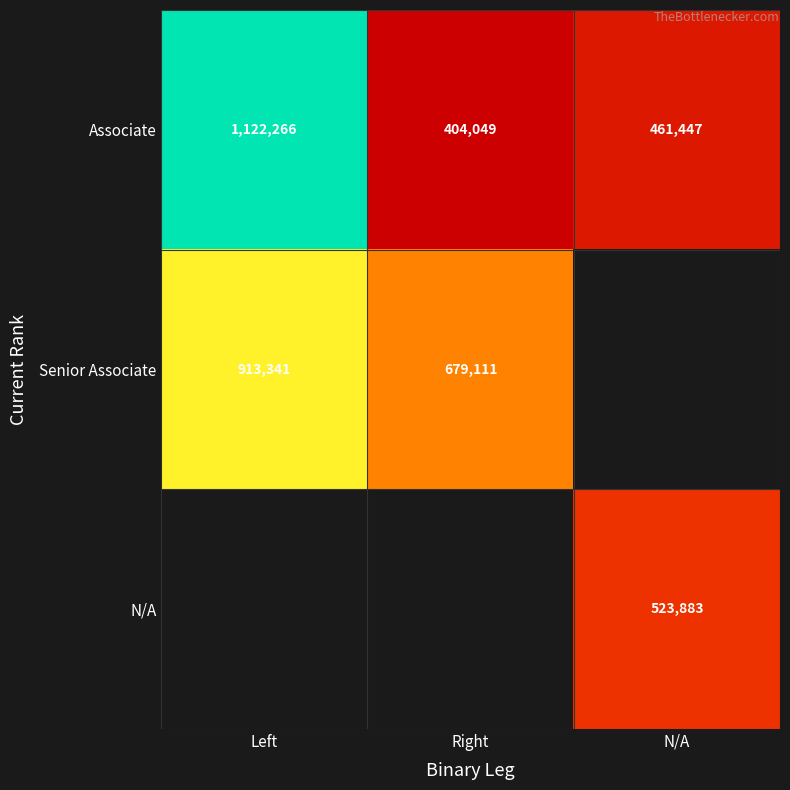

What is the smallest value displayed?

404049.0